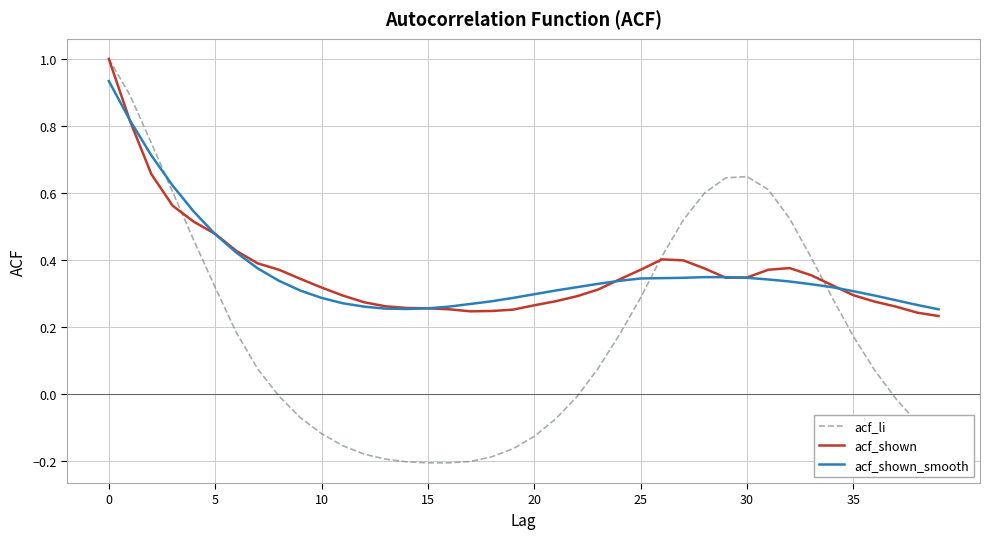

Which series has the widest spread of values?

acf_li